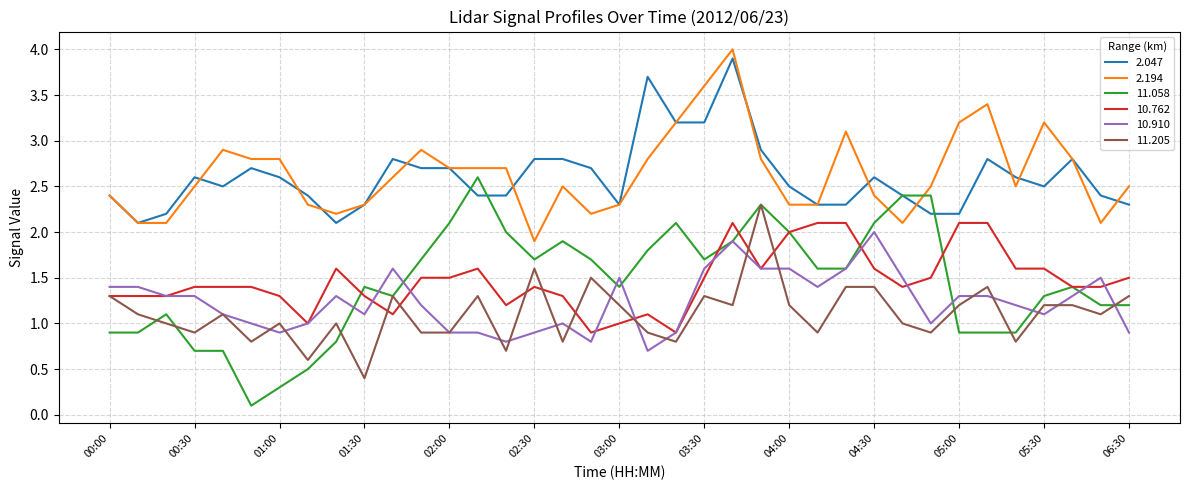

True or false: 2.047 and 10.762 intersect in this chart.

False